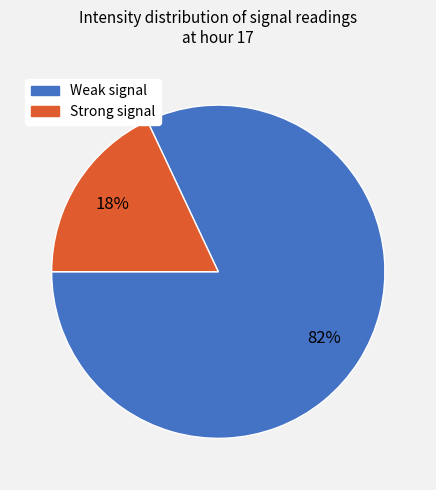

To the nearest percent, what is the difference between the largest and smallest slice percentages?

64%